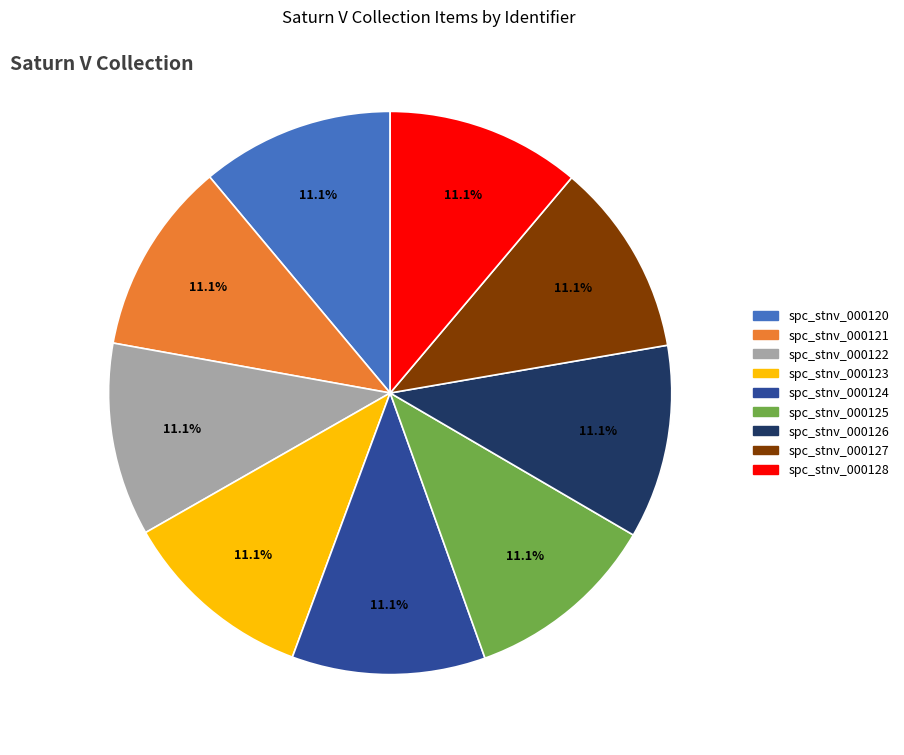

Approximately how many times larger is the value at spc_stnv_000121 compared to spc_stnv_000124?

1.0